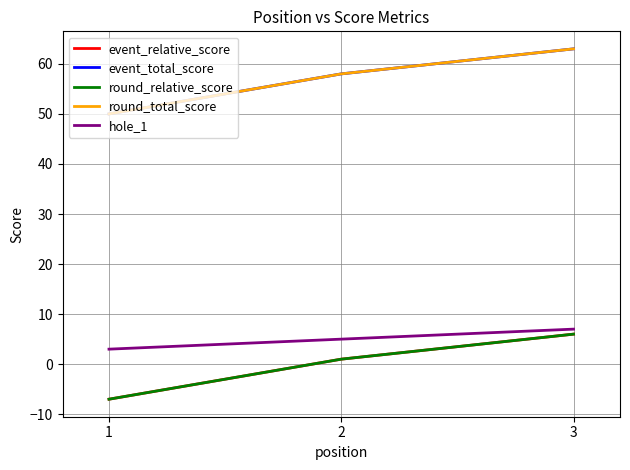

Is this an area chart (filled region under the line)?

No